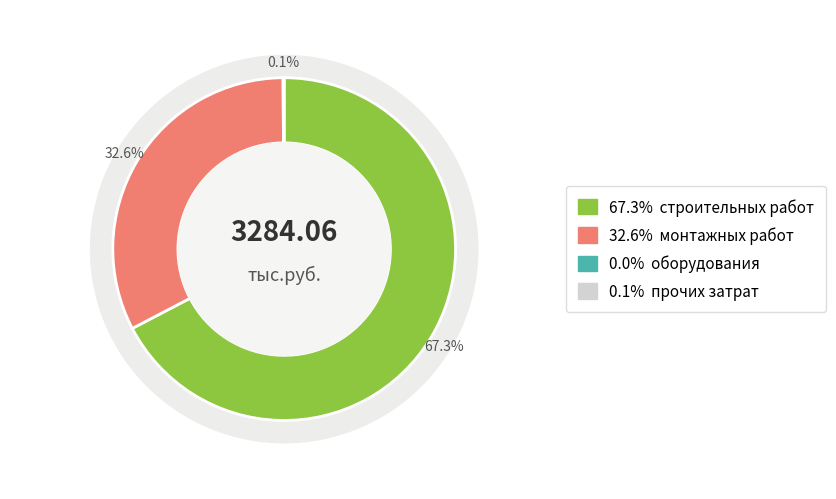

Which slice is the largest?

строительных работ